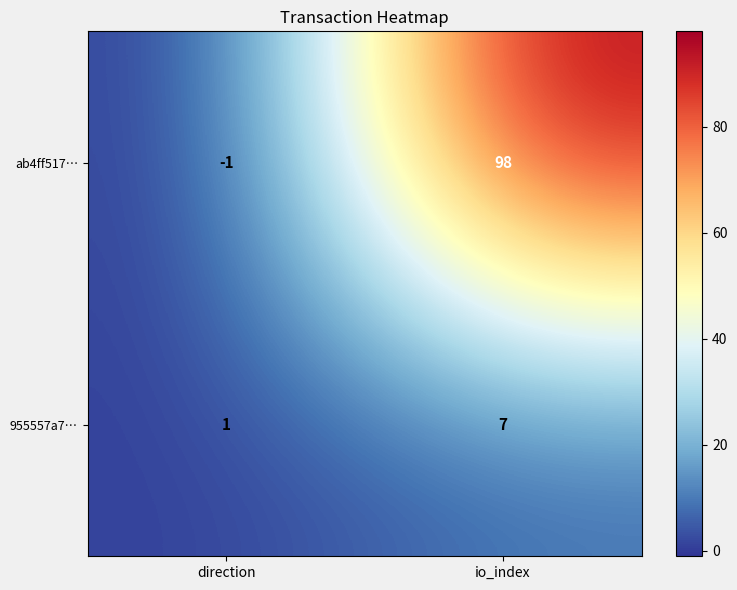

At how many categories does at least one series exceed 86?

1